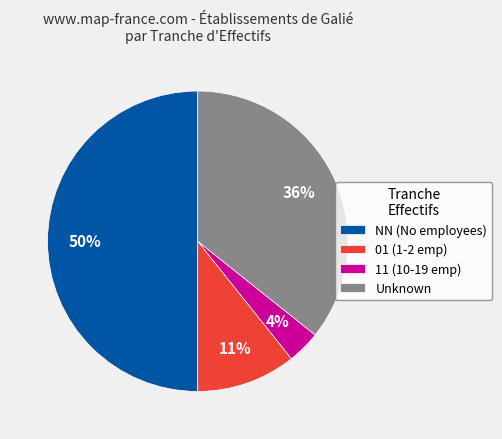

To the nearest percent, what is the difference between the largest and smallest slice percentages?

46%